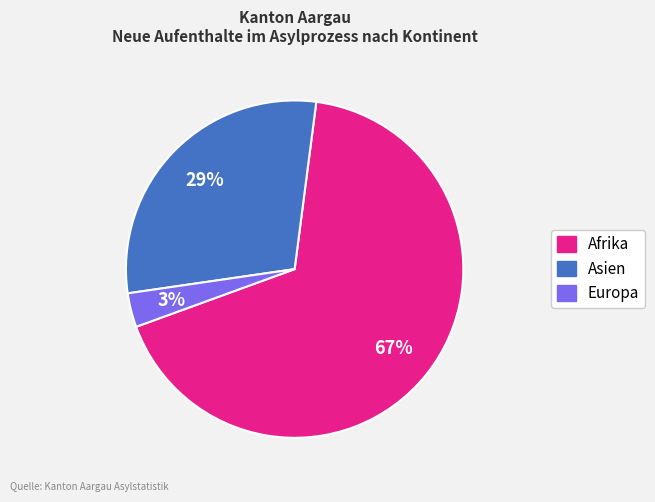

Is there a majority slice in this chart?

Yes